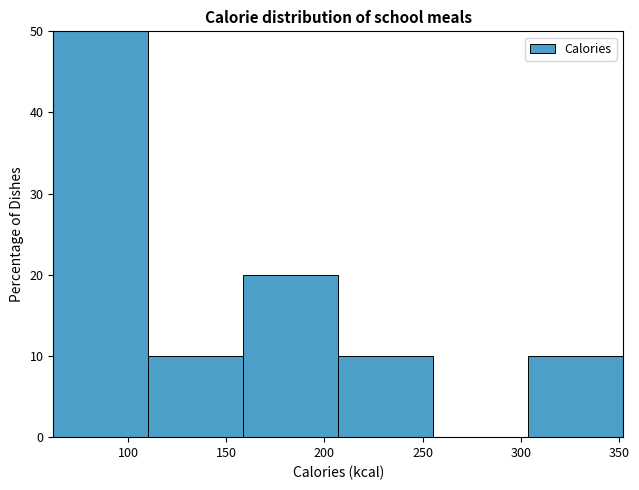

Reading left to right, list every bar in this chart as the range it spans on the x-axis followed by its height. Neither the bar edges nor the heights are printed on the chart, so give them approximately, as read against the axes.

60 to 110: 50
110 to 160: 10
160 to 205: 20
205 to 255: 10
255 to 305: 0
305 to 350: 10